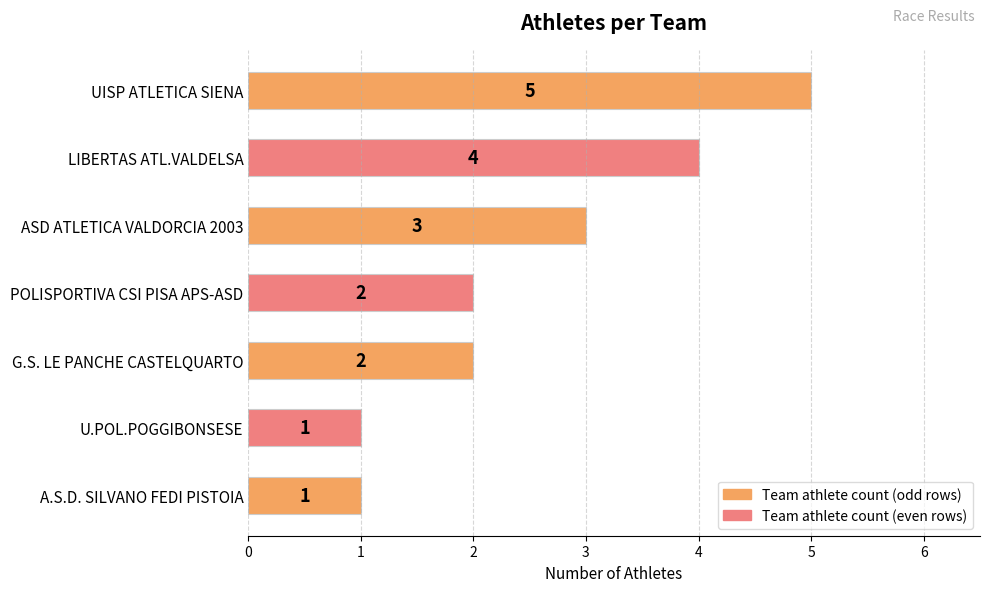

Does the chart contain any negative values?

No